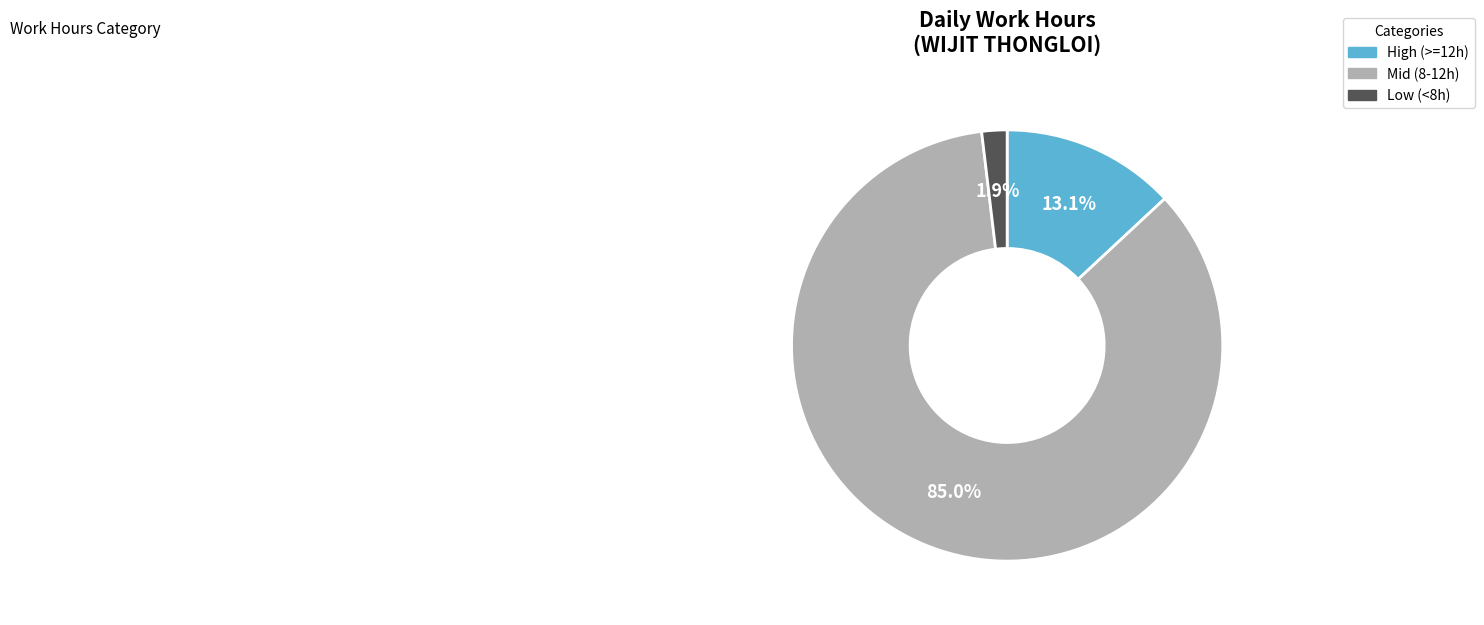

Does any single category account for the majority?

Yes